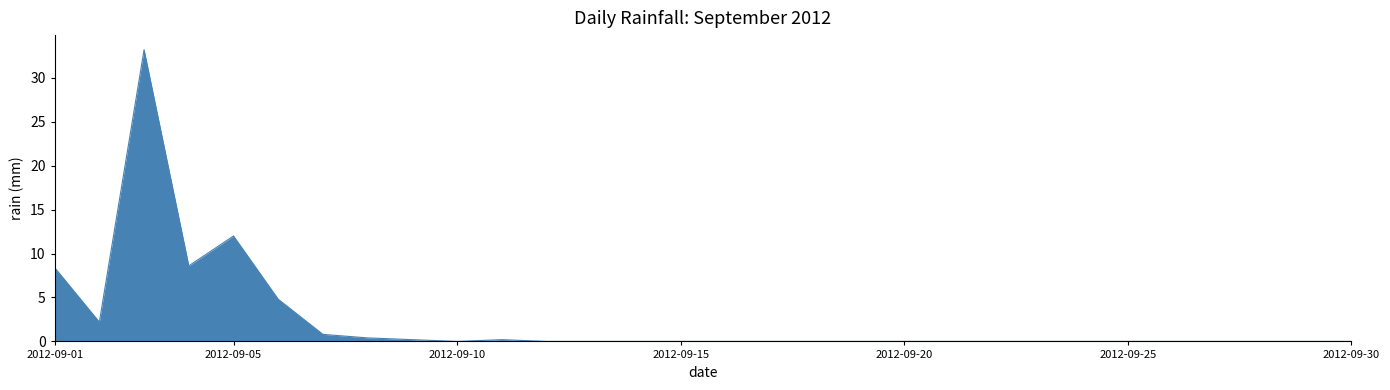

What is the greatest value displayed?

33.2